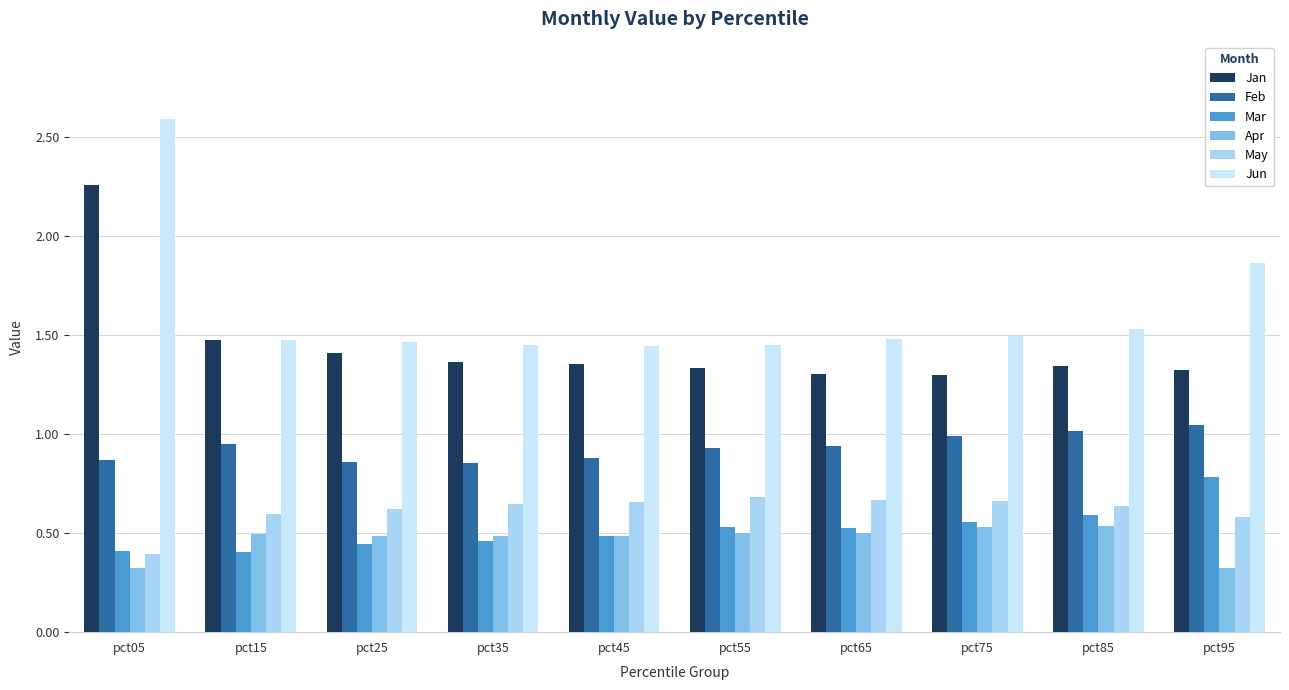

How many bars are there in total?

60